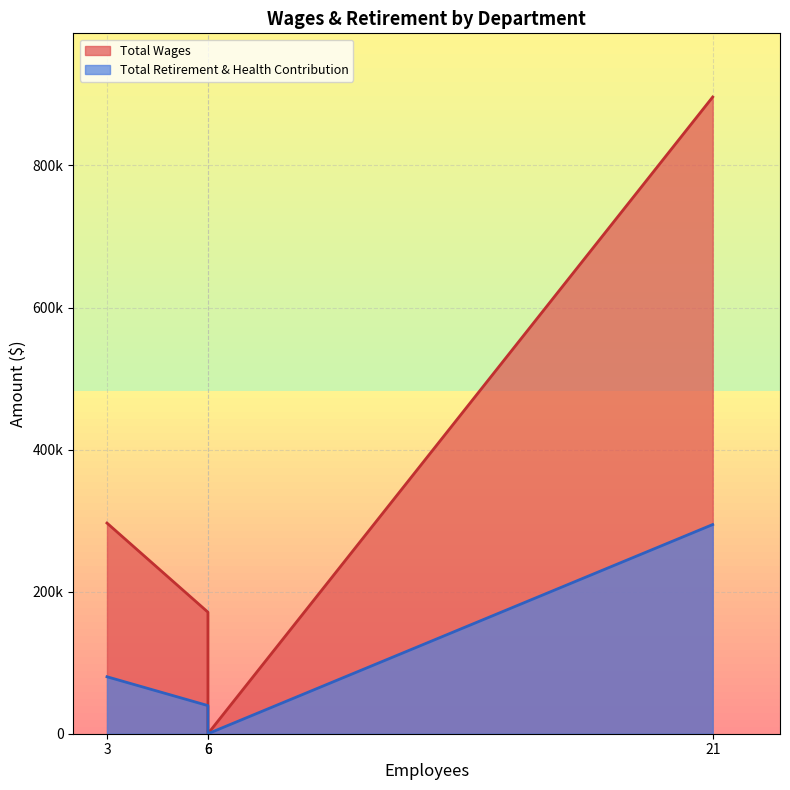

How many Total Wages values are between 171105 and 896357?

3